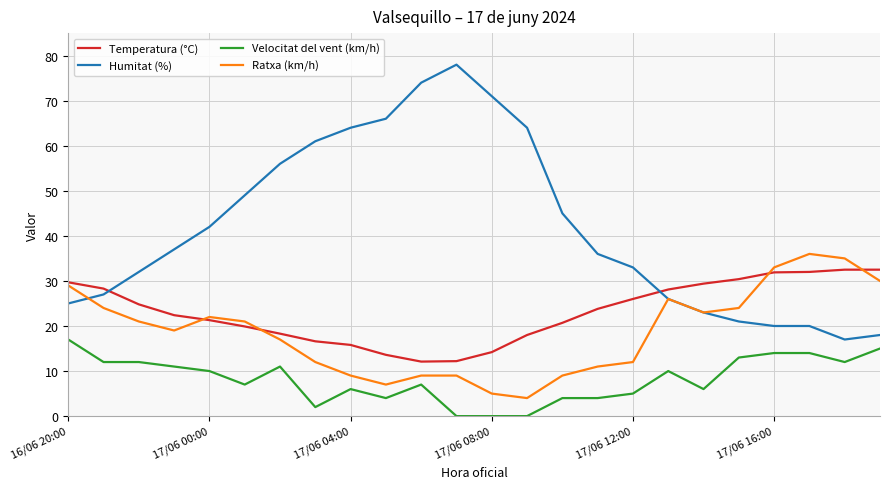

Which series has the largest range (max minus min)?

Humitat (%)